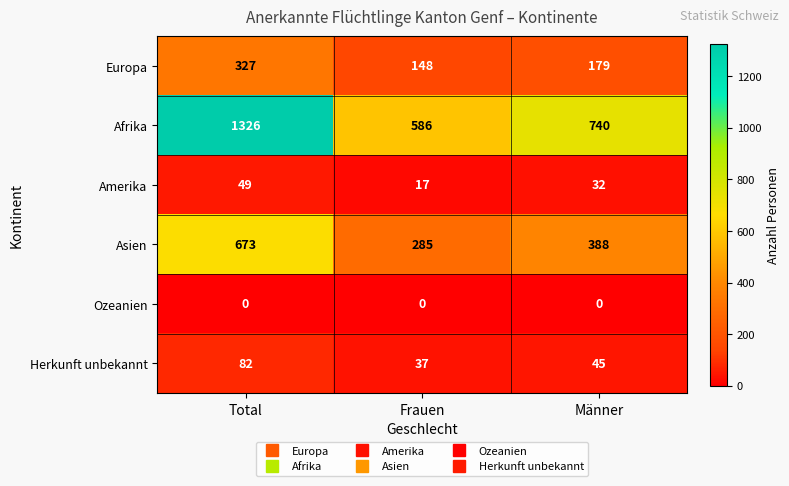

Reading left to right, list all the values displayed in this chart.

Europa: Total=327	Frauen=148	Männer=179
Afrika: Total=1326	Frauen=586	Männer=740
Amerika: Total=49	Frauen=17	Männer=32
Asien: Total=673	Frauen=285	Männer=388
Ozeanien: Total=0	Frauen=0	Männer=0
Herkunft unbekannt: Total=82	Frauen=37	Männer=45